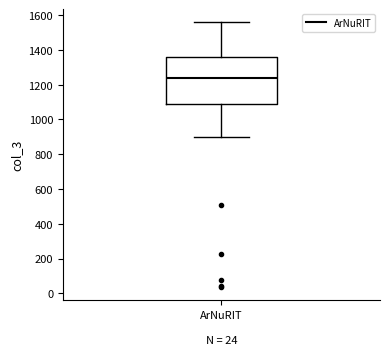

Transcribe this box plot: give where the median line is, the range the box spans, and where the two whiskers end, as read against the y-axis. The values are not printed on the chart, so give them approximately, as read against the axis.

median 1240, box 1080 to 1360, whiskers 900 to 1560